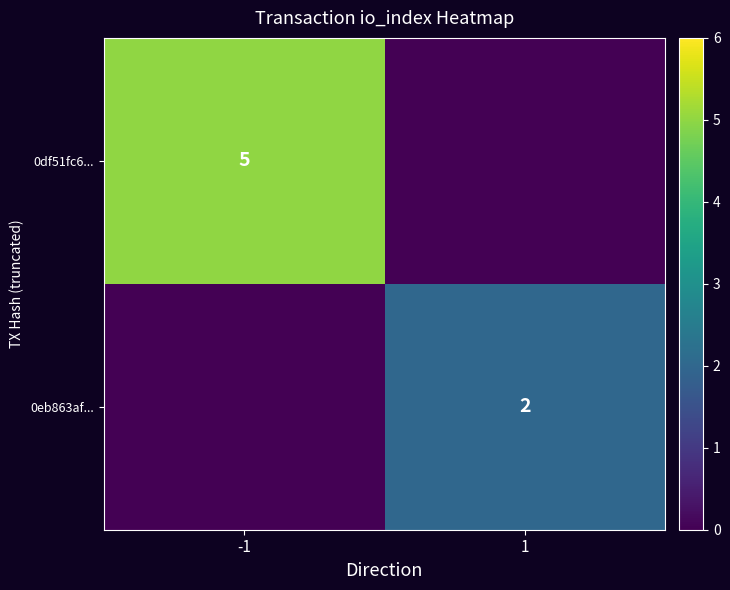

How many data points does each series have?

2